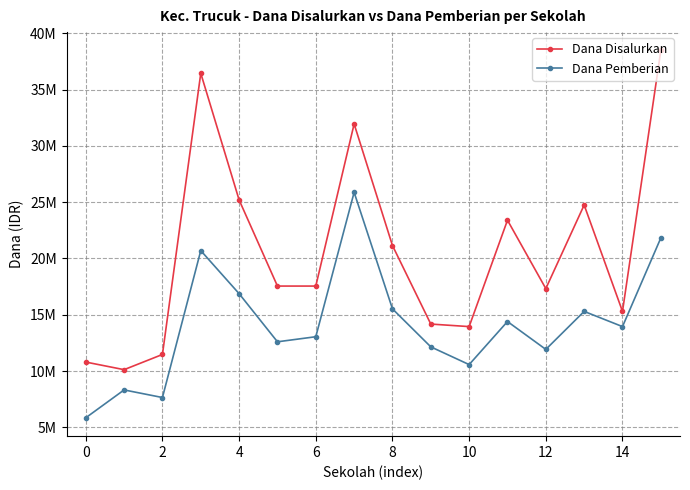

What is the label of the 11th point from the left?

10